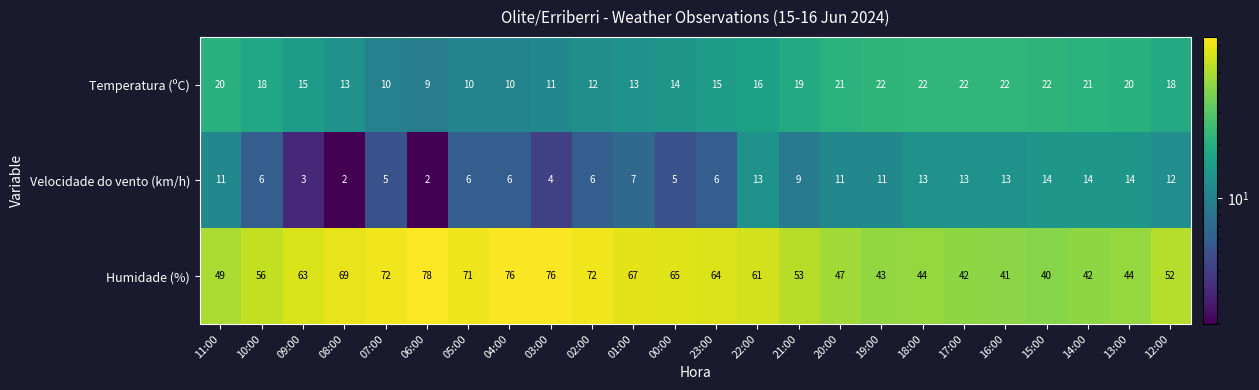

Which category has the highest value across all series?

06:00